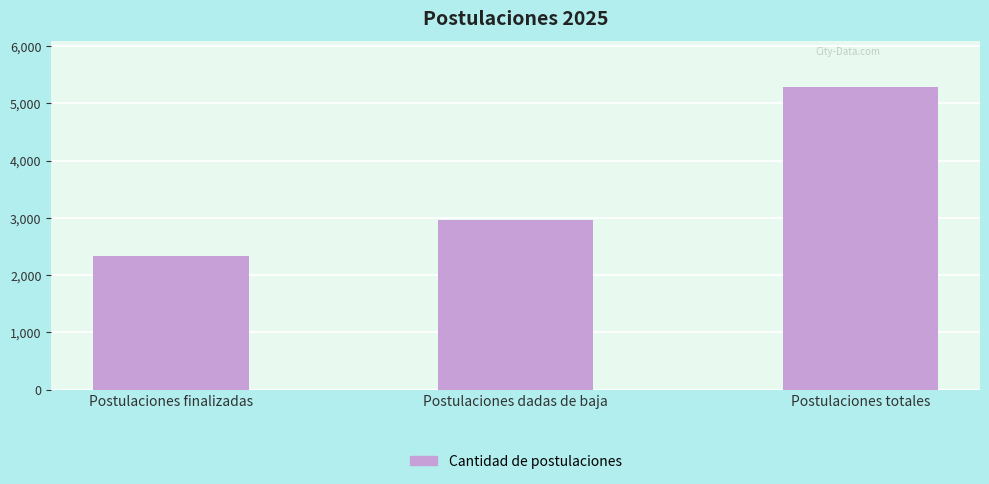

Reading left to right, what are all the values shown in this chart?

2329	2963	5292